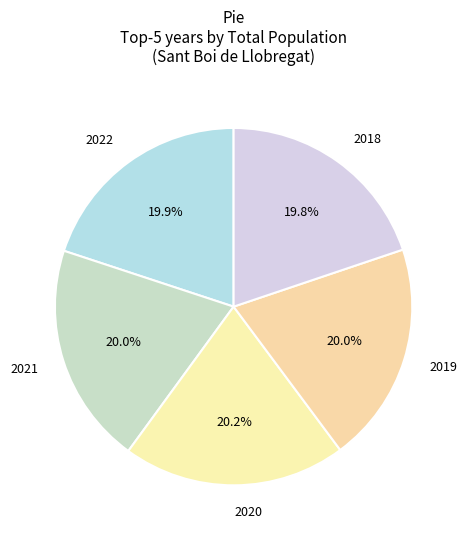

How many segments does this pie chart have?

5